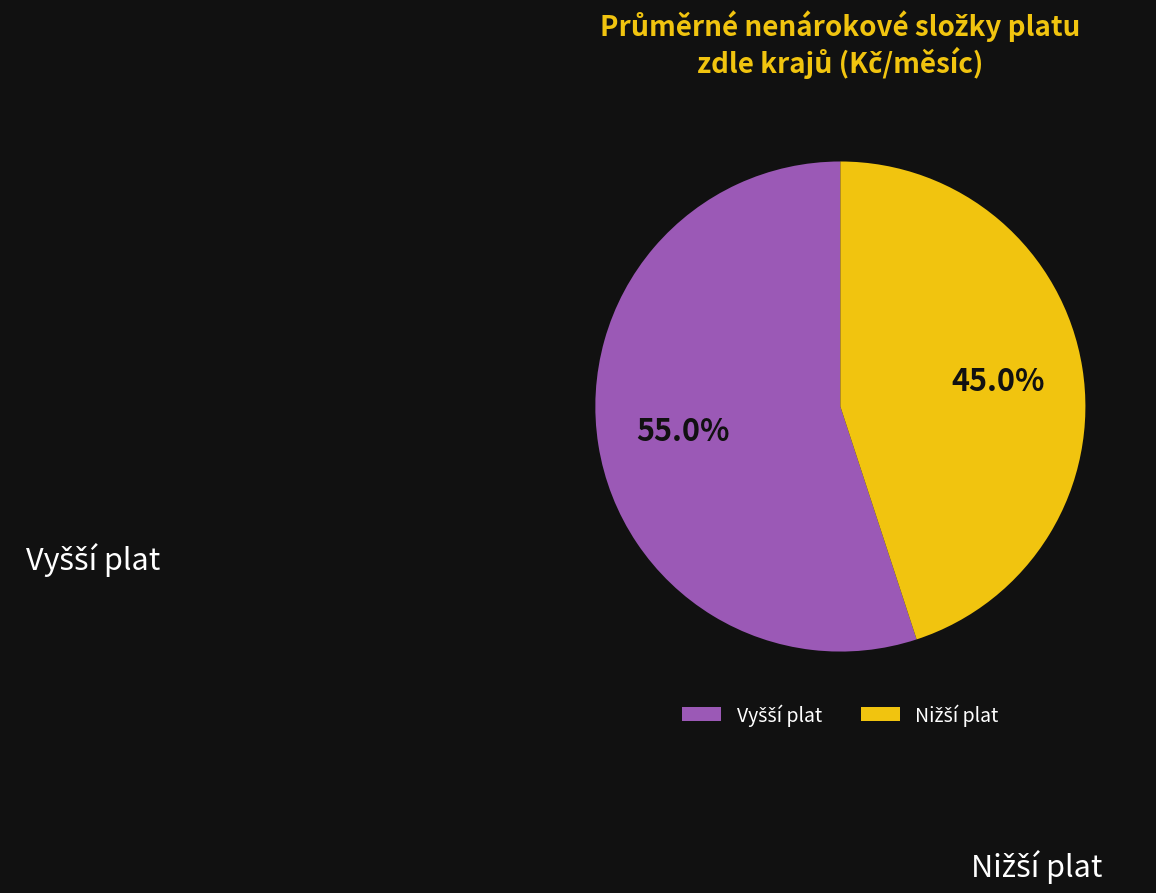

How many slices are in this pie chart?

2